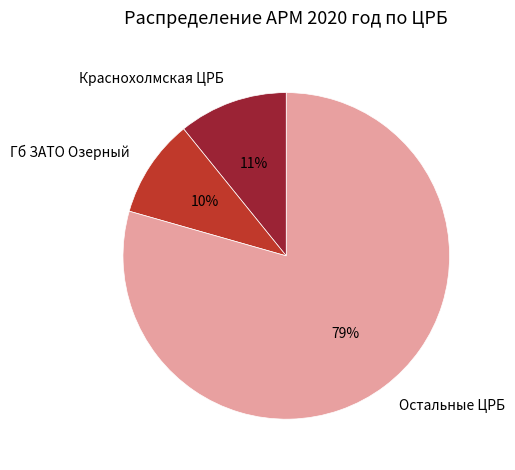

Combined, do Гб ЗАТО Озерный and Остальные ЦРБ account for over 50%?

Yes